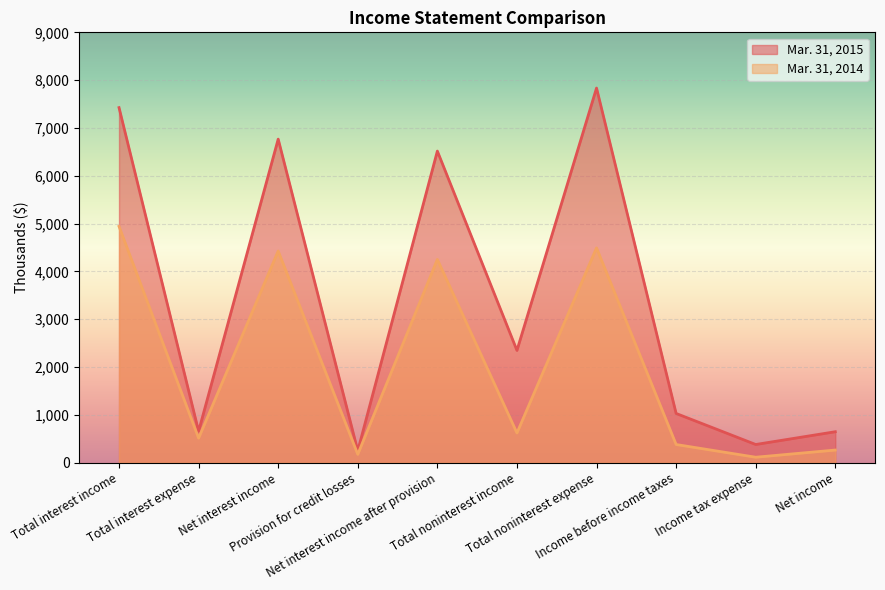

The Mar. 31, 2015 series shows 11536 at Net interest income after provision. True or false?

False